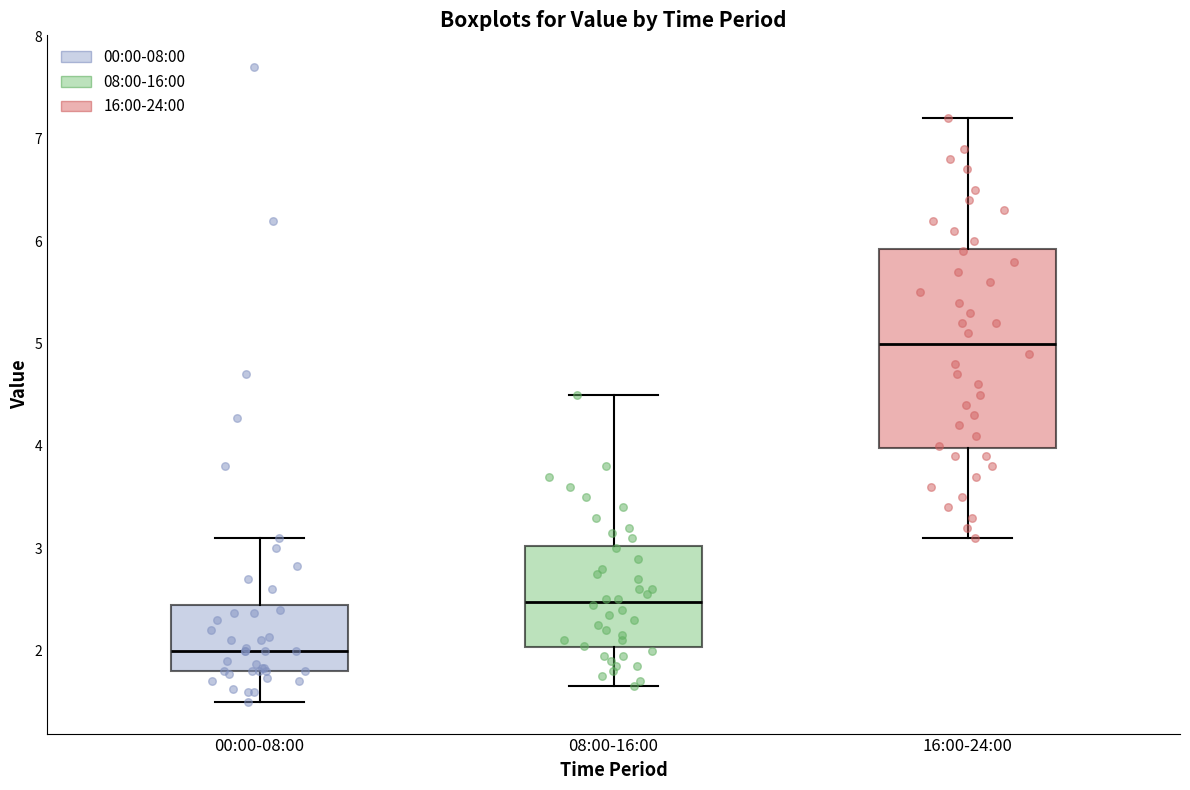

Comparing the boxes themselves (not the whiskers), which one is the tallest?

16:00-24:00